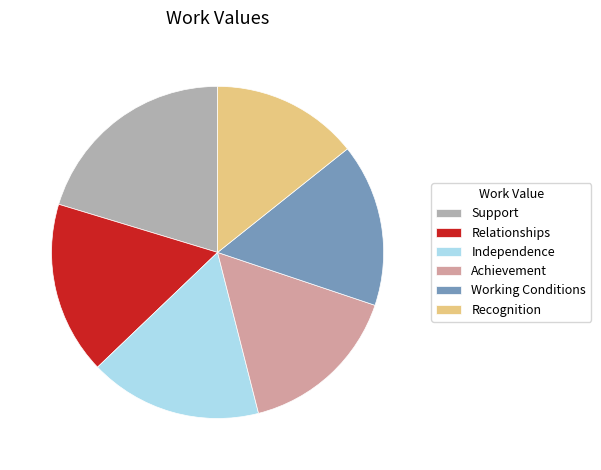

Approximately how many times larger is the value at Independence compared to Recognition?

1.2